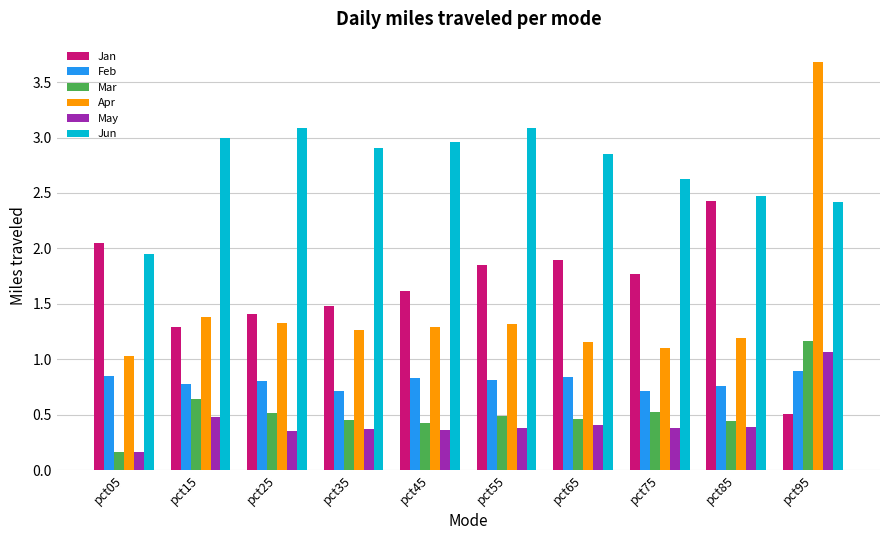

What is the difference between the second highest and minimum values in the Jan series?

1.5